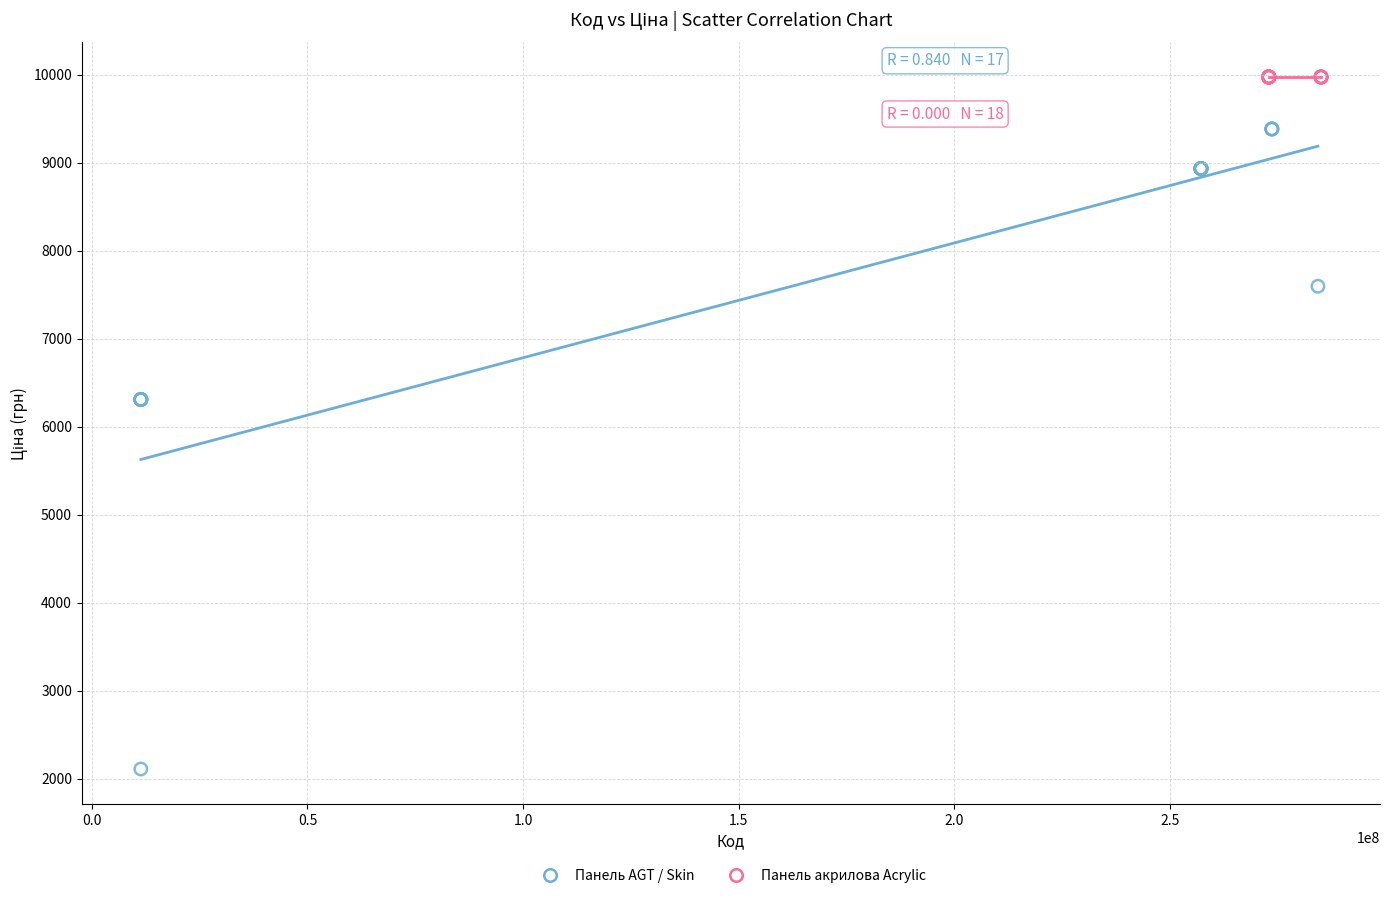

Which series reaches the maximum Y coordinate?

Панель акрилова Acrylic